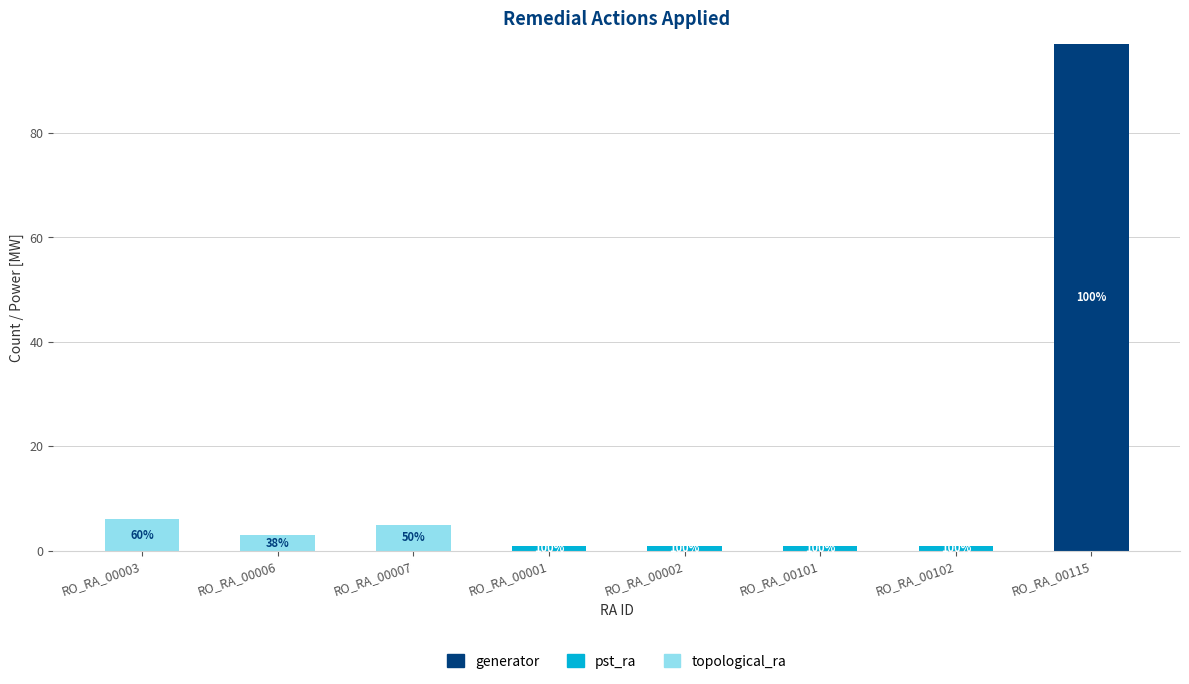

Count the number of data series in this chart.

3